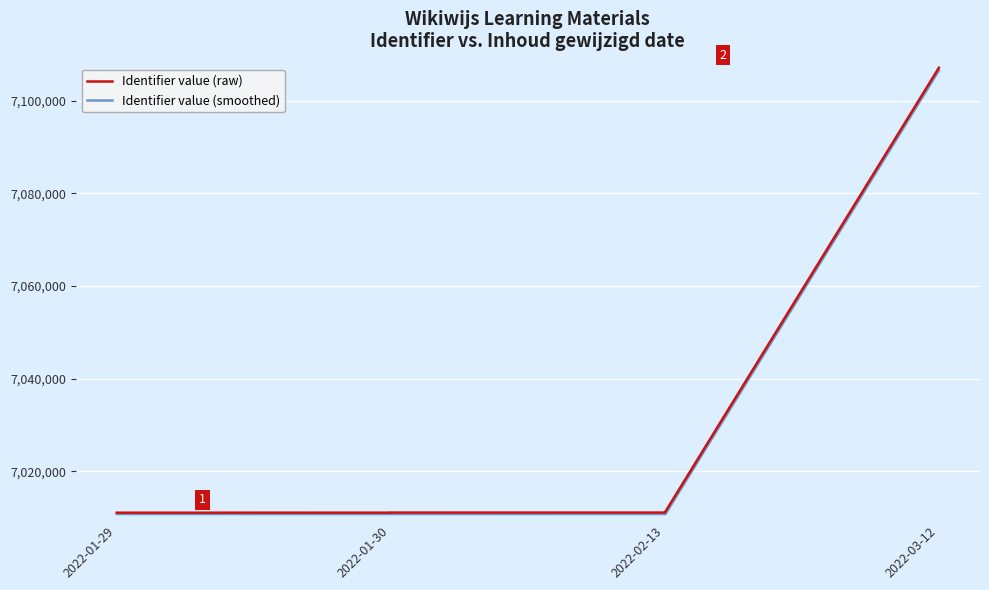

What is the difference between the Identifier value (raw) values at 2022-02-13 and 8?

96036.0